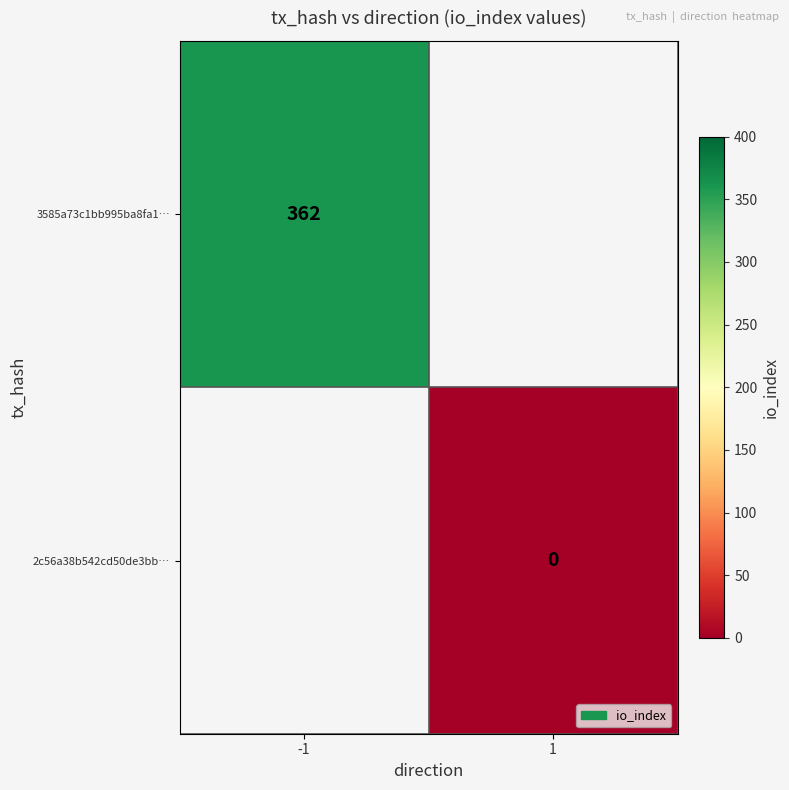

At which category does the chart reach its peak across all series?

-1